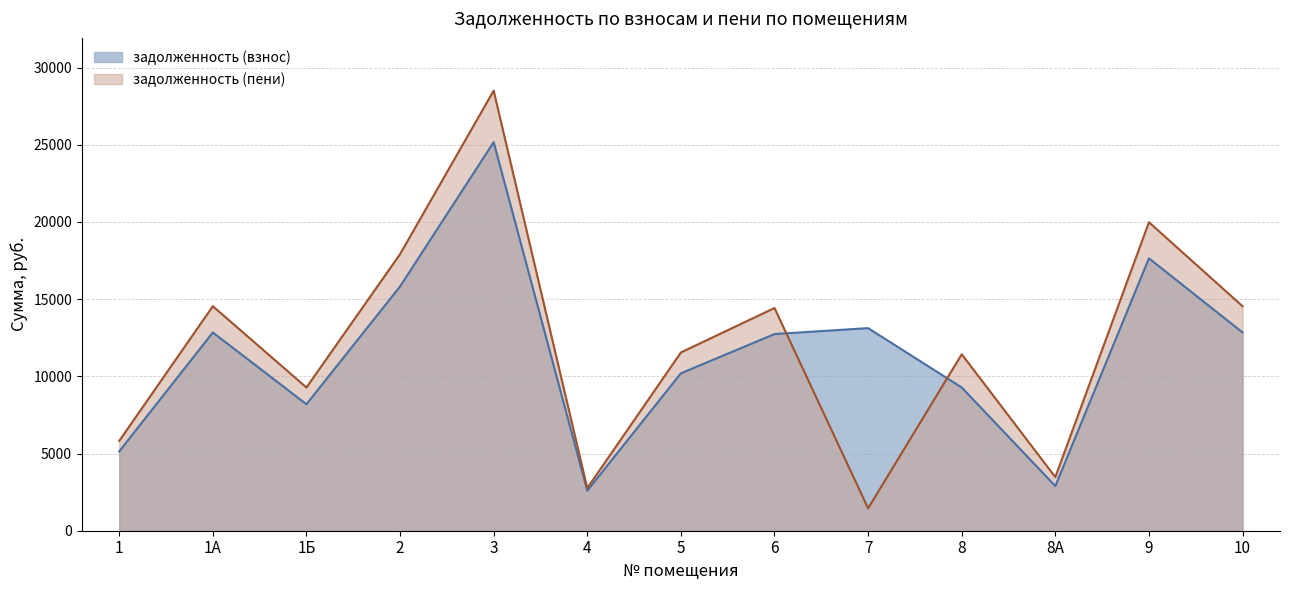

Between 2 and 1А, which is larger?

2